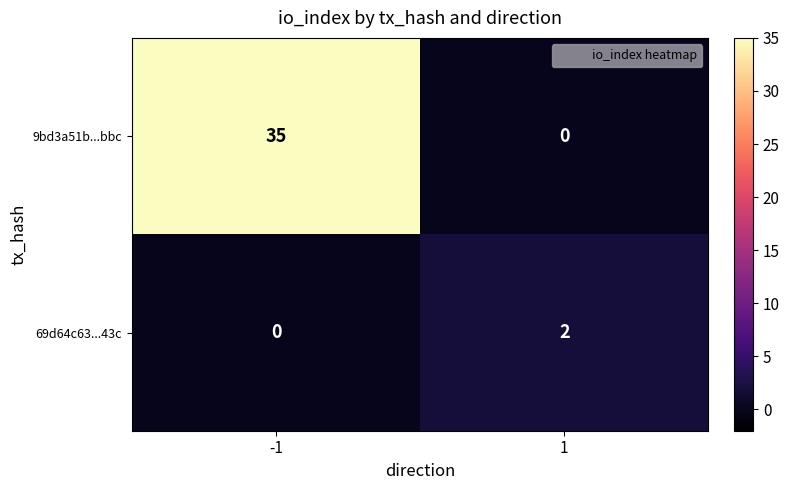

What value does the 9bd3a51b...bbc series have at -1?

35